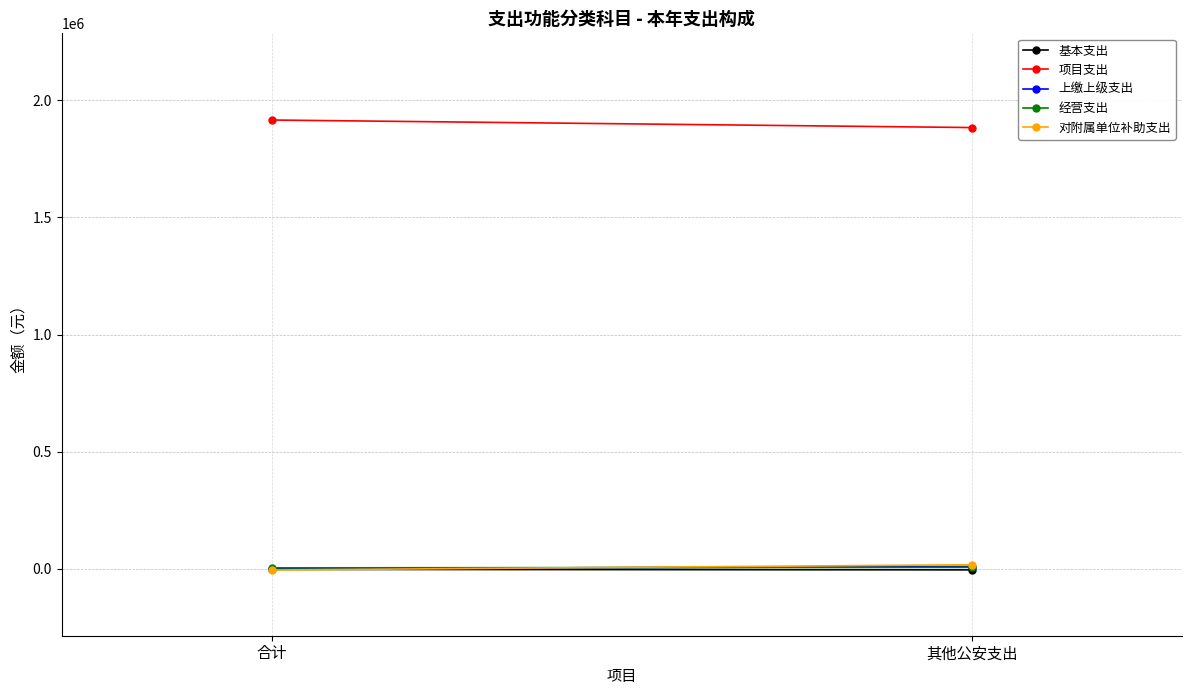

How many series are shown in this chart?

5